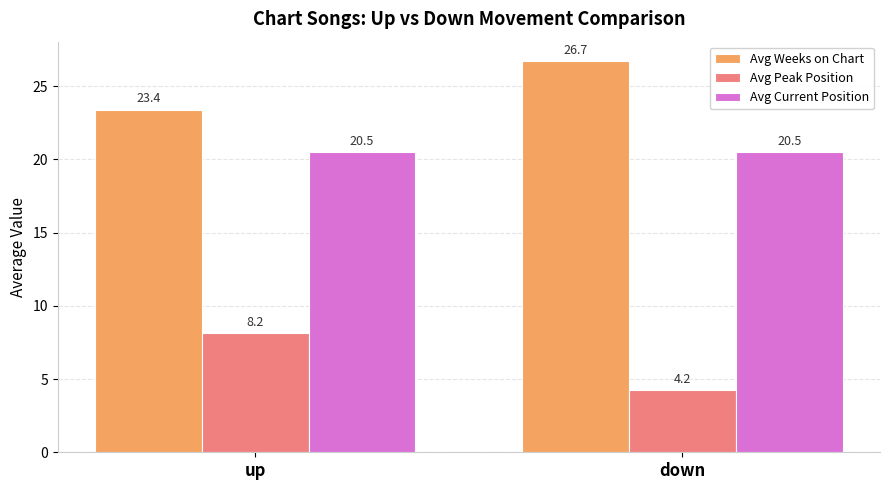

The Avg Current Position series shows 20.5 at up. True or false?

True